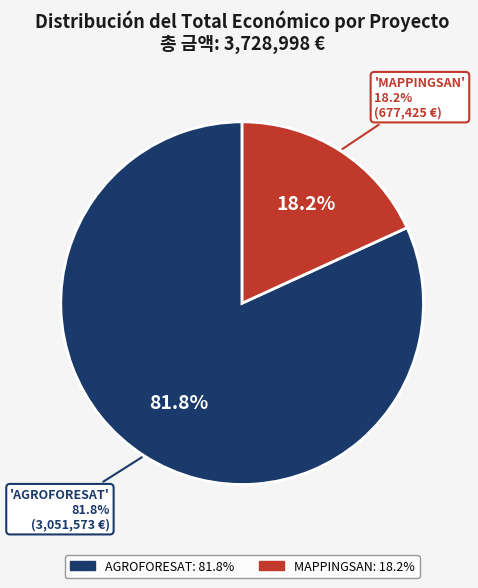

Is it true that Groupe opérationnel AGROFORESAT is 82% of the pie?

True